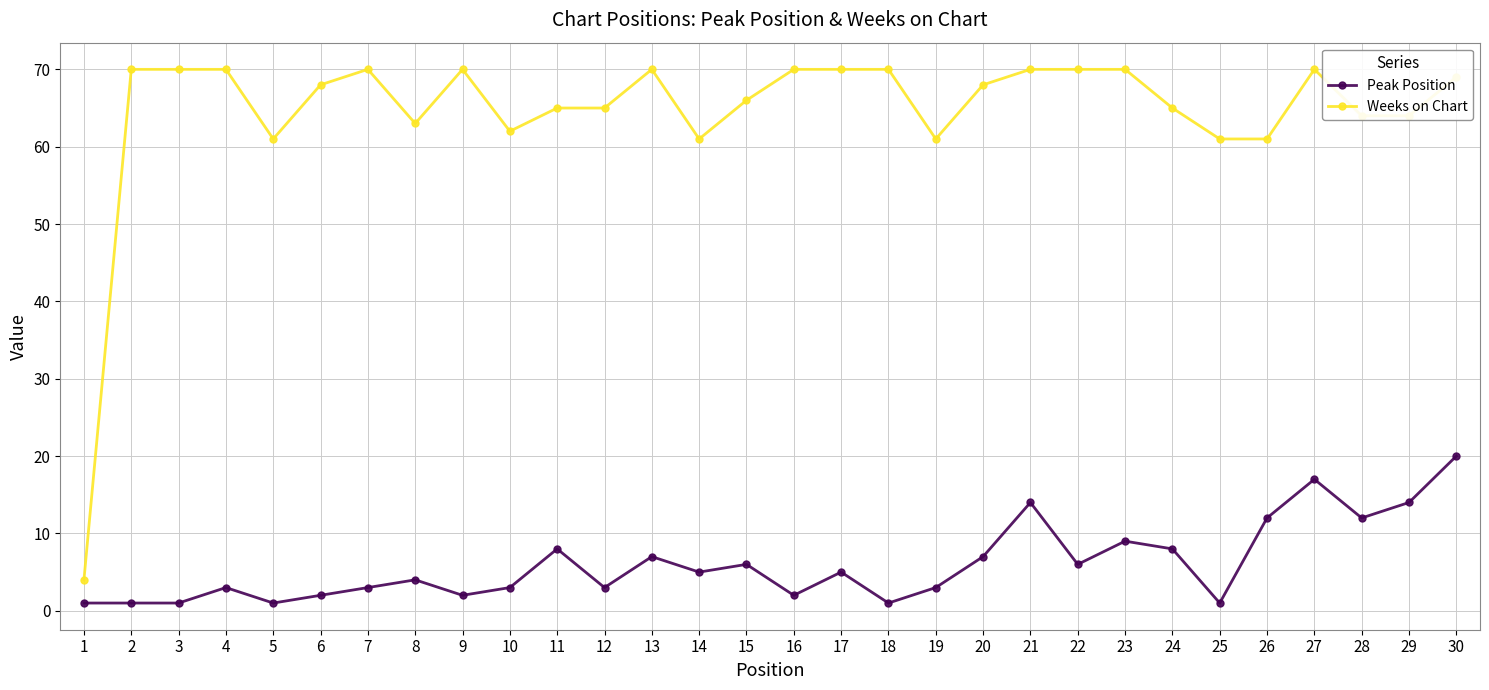

What is the sum of all Weeks on Chart values?

1938